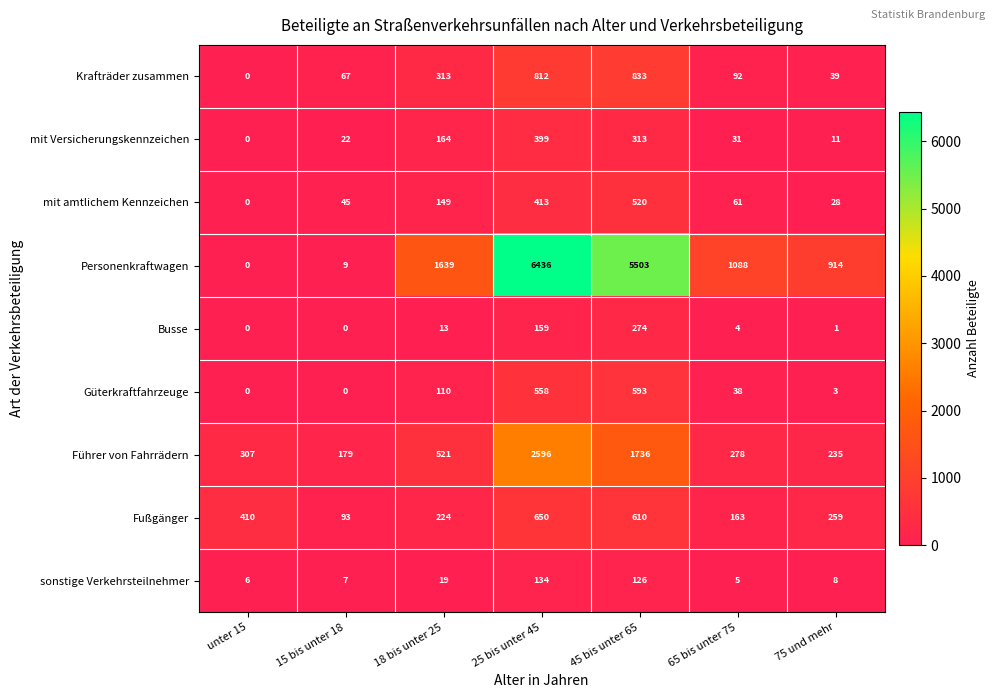

How many series are shown in this chart?

9